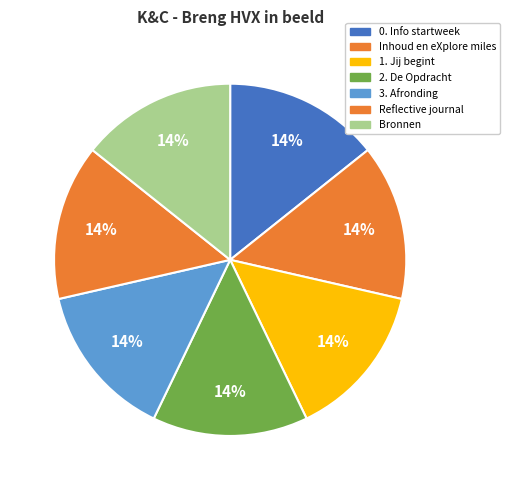

What percentage is NOT represented by 0. Info startweek?

85.7%